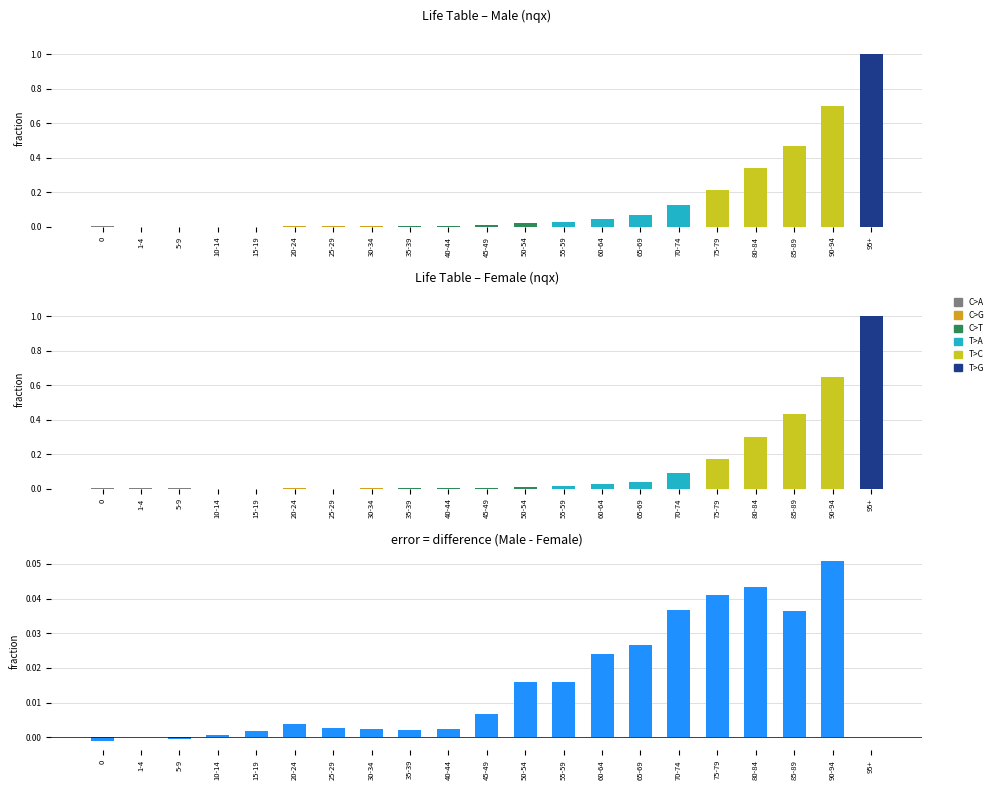

How many negative values are there?

2